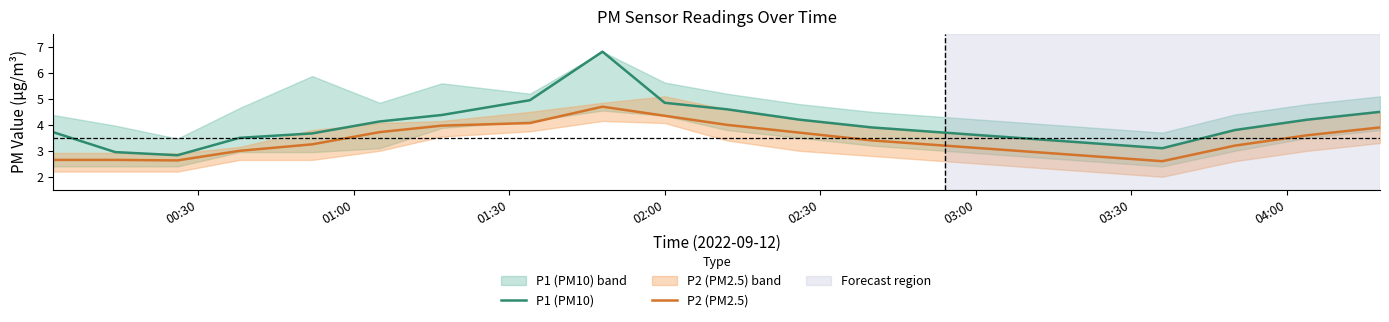

What is the sum of all P2 (PM2.5) values?

68.4